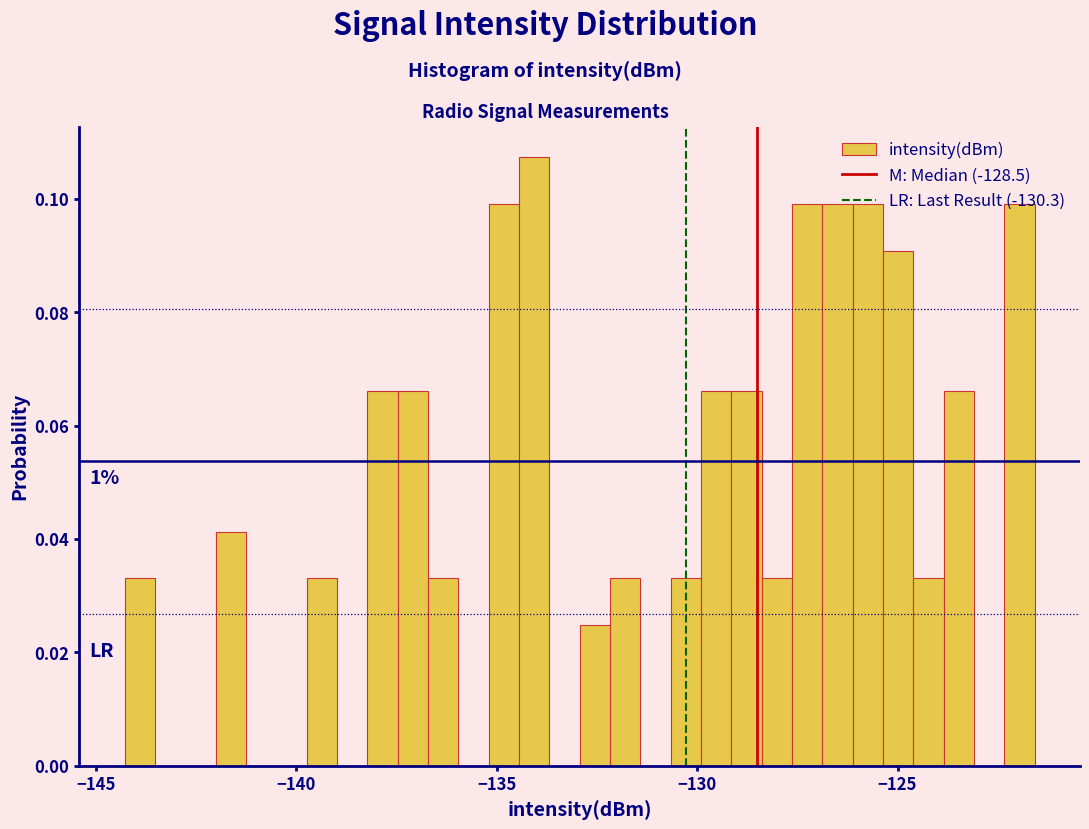

Read against the x-axis, roughly where is the centre of the tallest bar?

-134.0